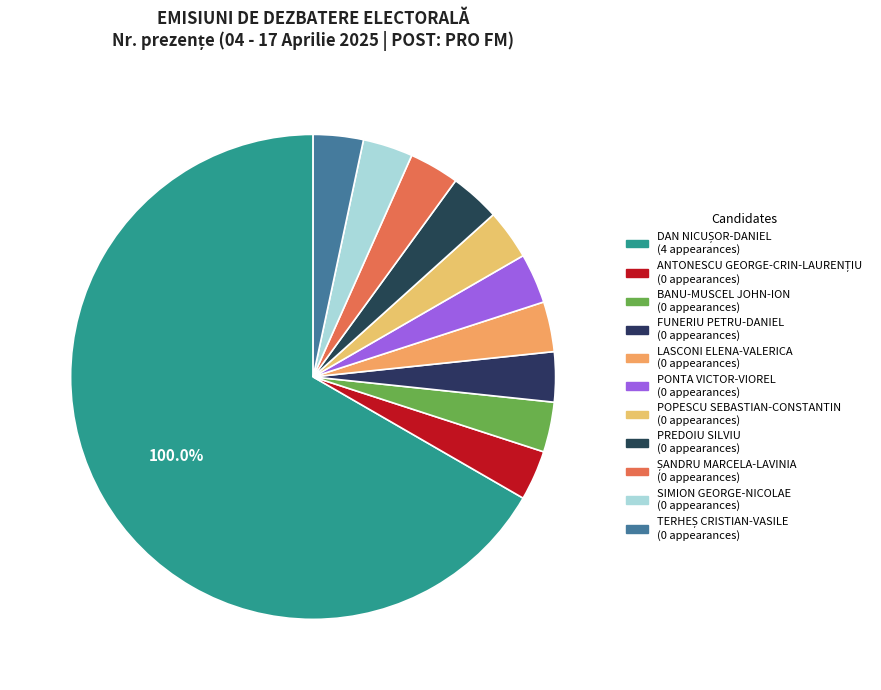

How many segments does this pie chart have?

11